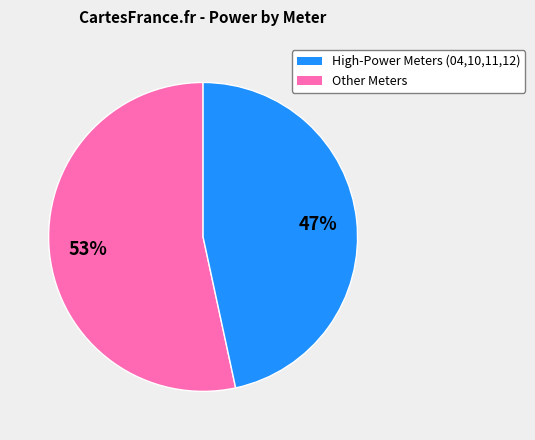

Count the number of slices in the pie.

2